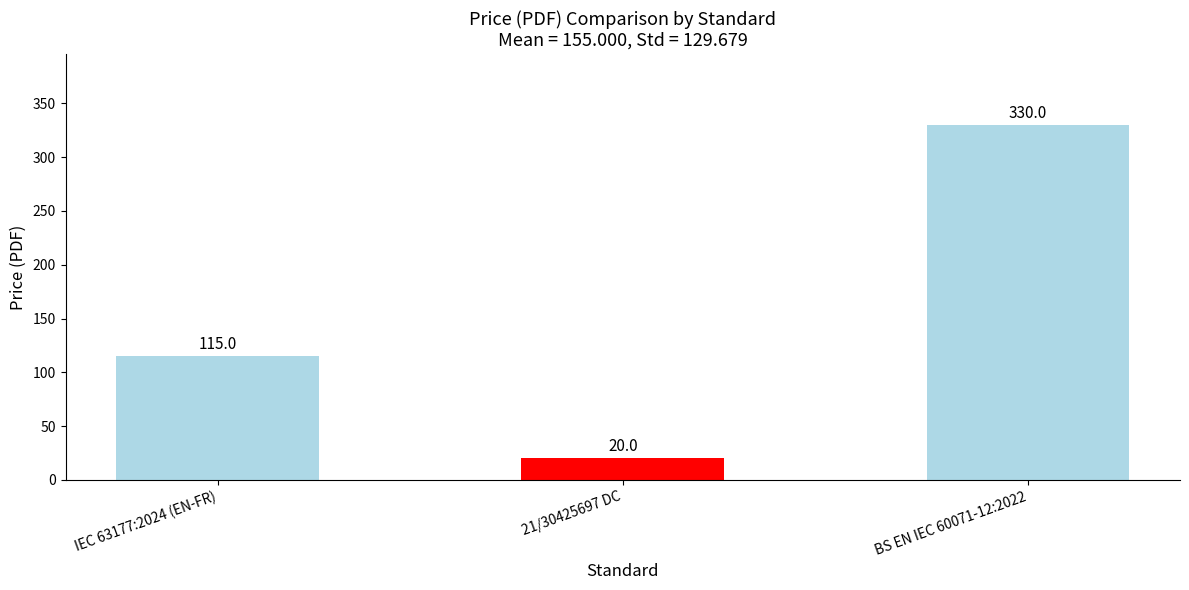

Does the chart contain stacked bars?

No